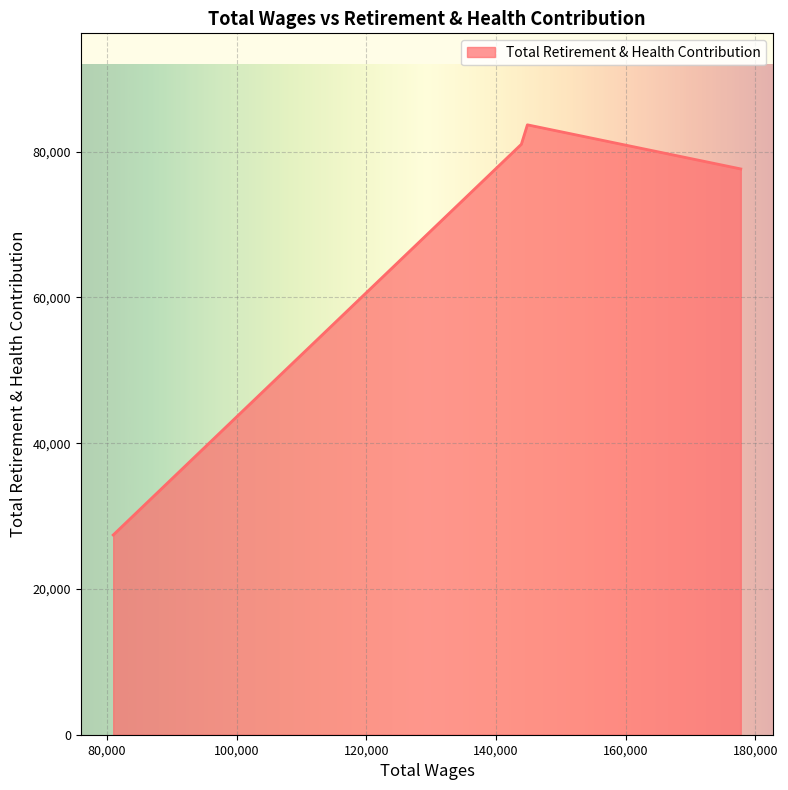

What is the difference between the second highest and second lowest values?

3386